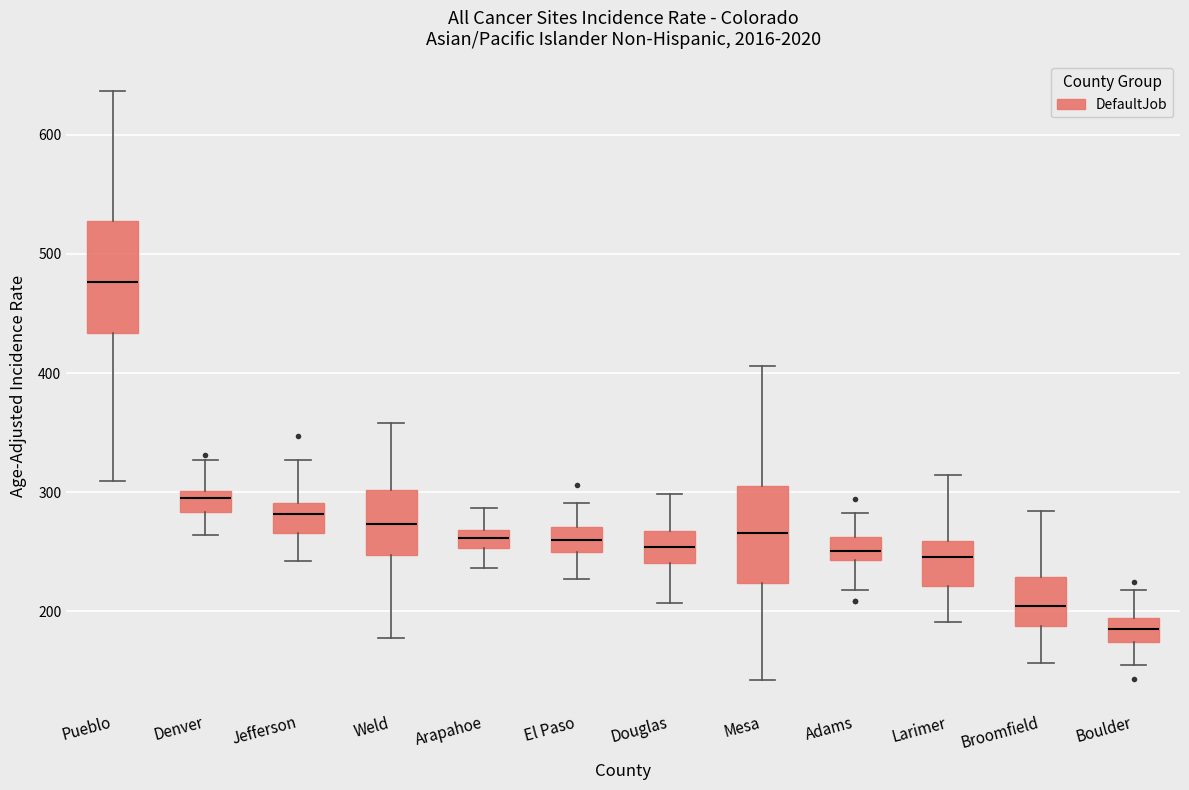

Comparing the boxes themselves (not the whiskers), which one is the tallest?

Pueblo